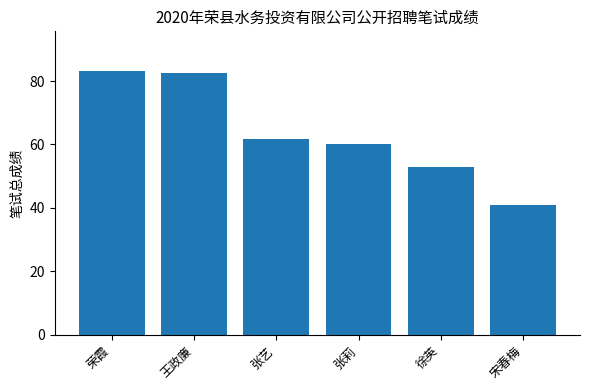

What is the difference between the maximum and minimum values?

42.2